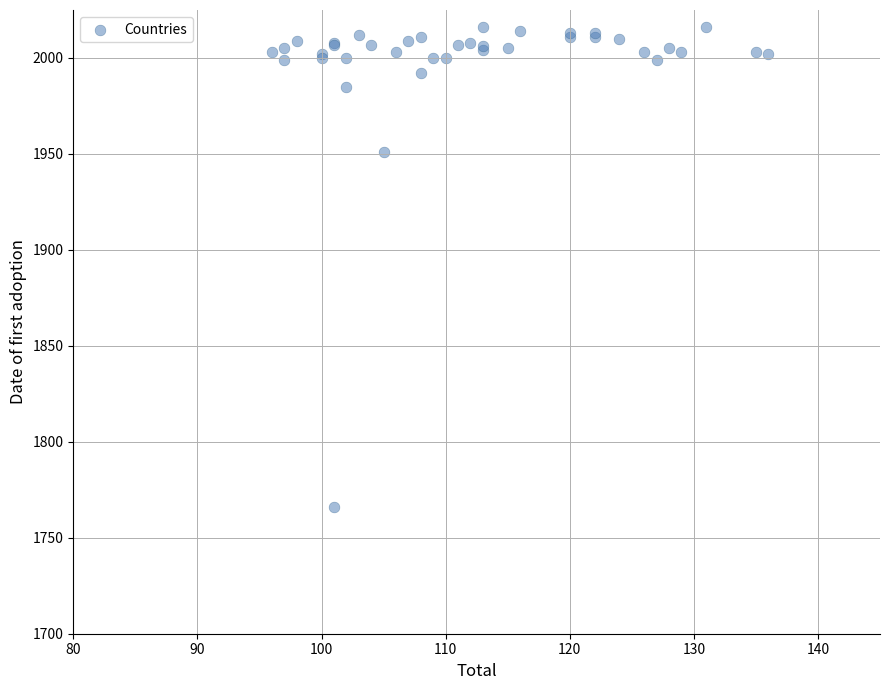

What Y value in the scatter plot is closest to 1891?

1951